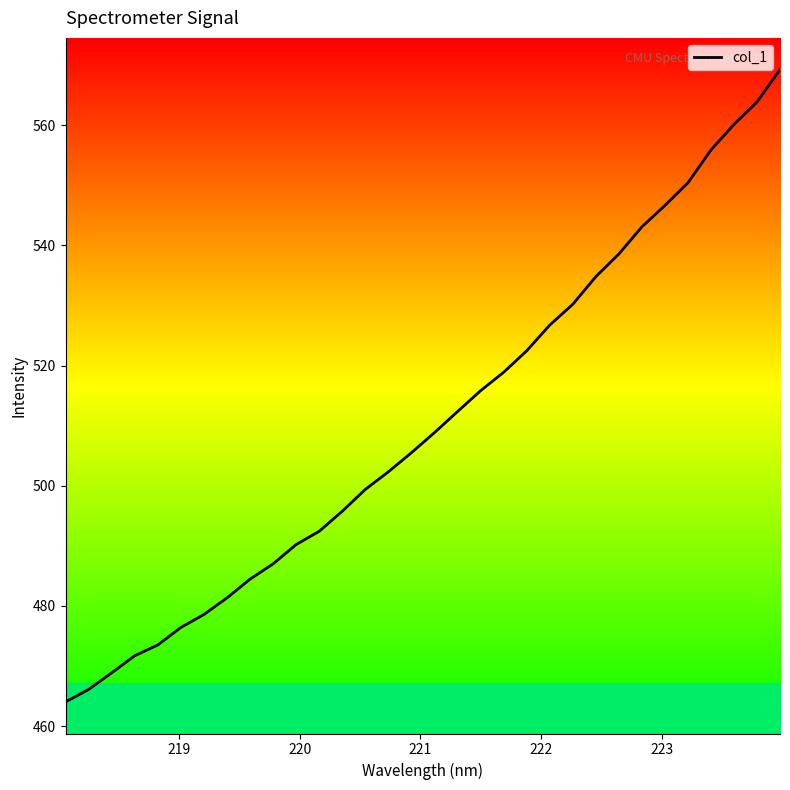

What is the greatest value displayed?

569.3